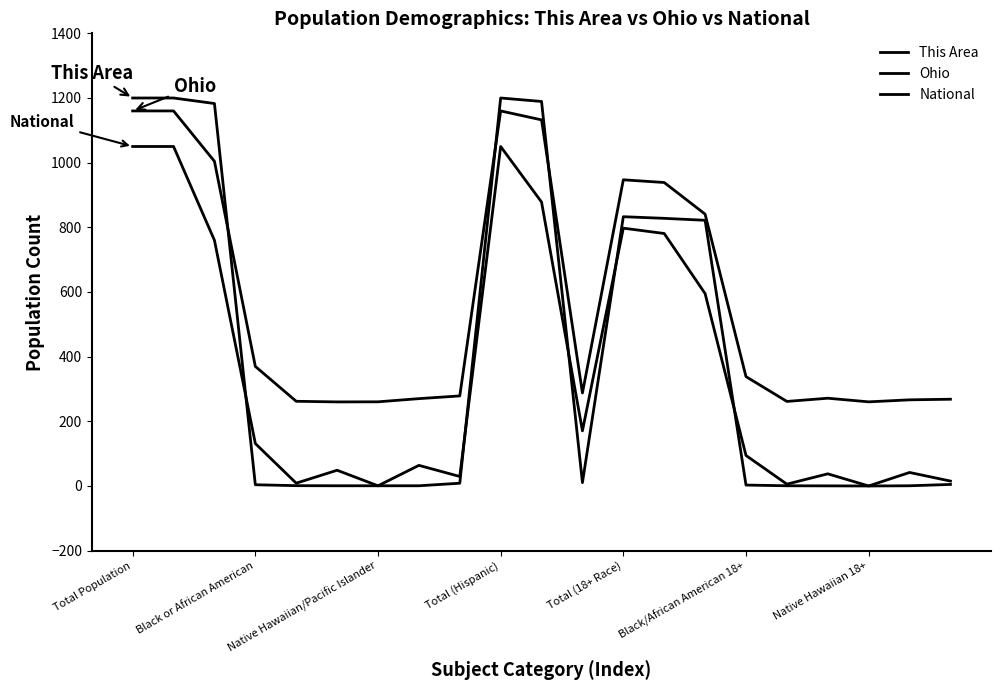

Does the chart have visible grid lines?

No